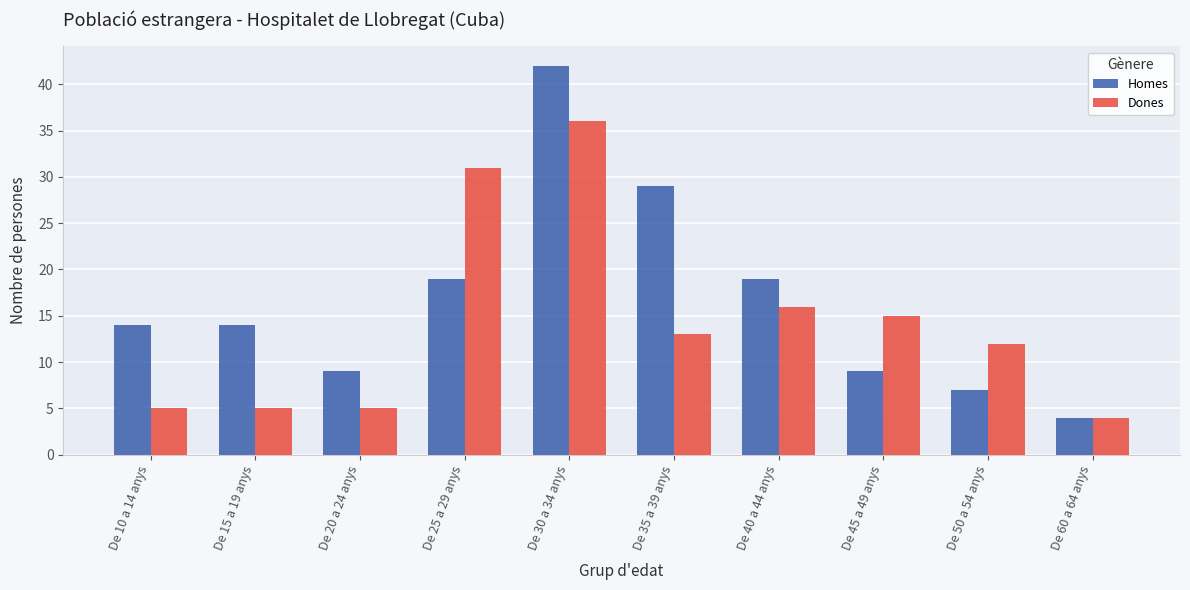

At which label does Homes reach its minimum?

De 60 a 64 anys